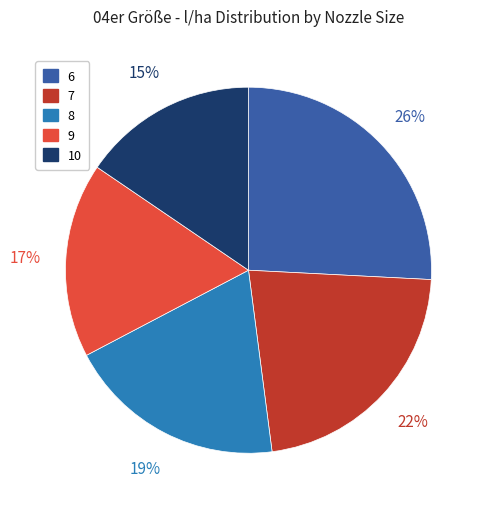

What is the smallest slice in the pie chart?

10